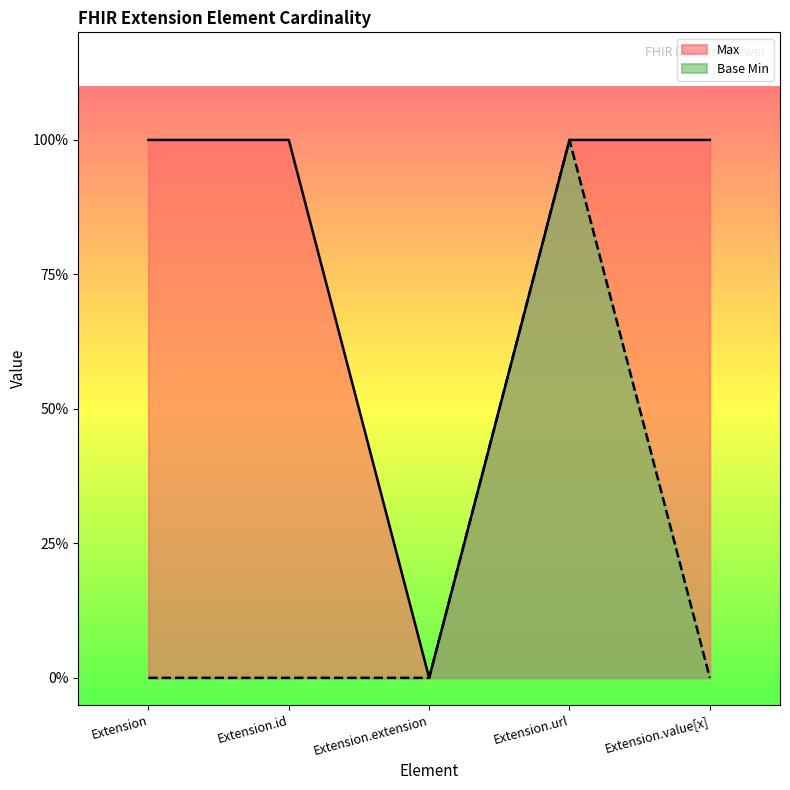

How many lines are shown in the chart?

2